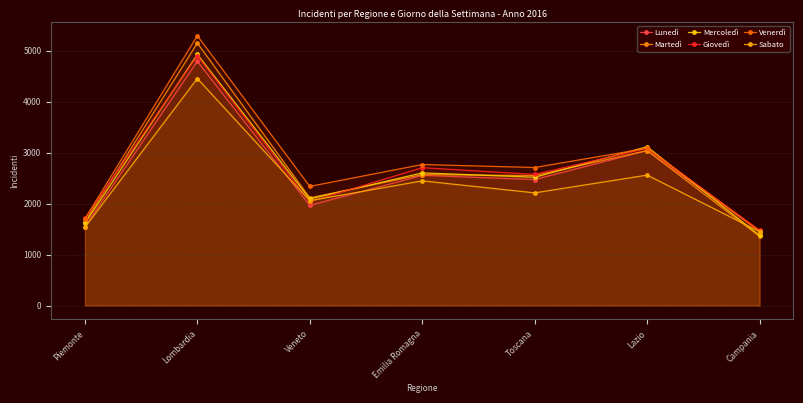

Which series has the largest range (max minus min)?

Venerdì